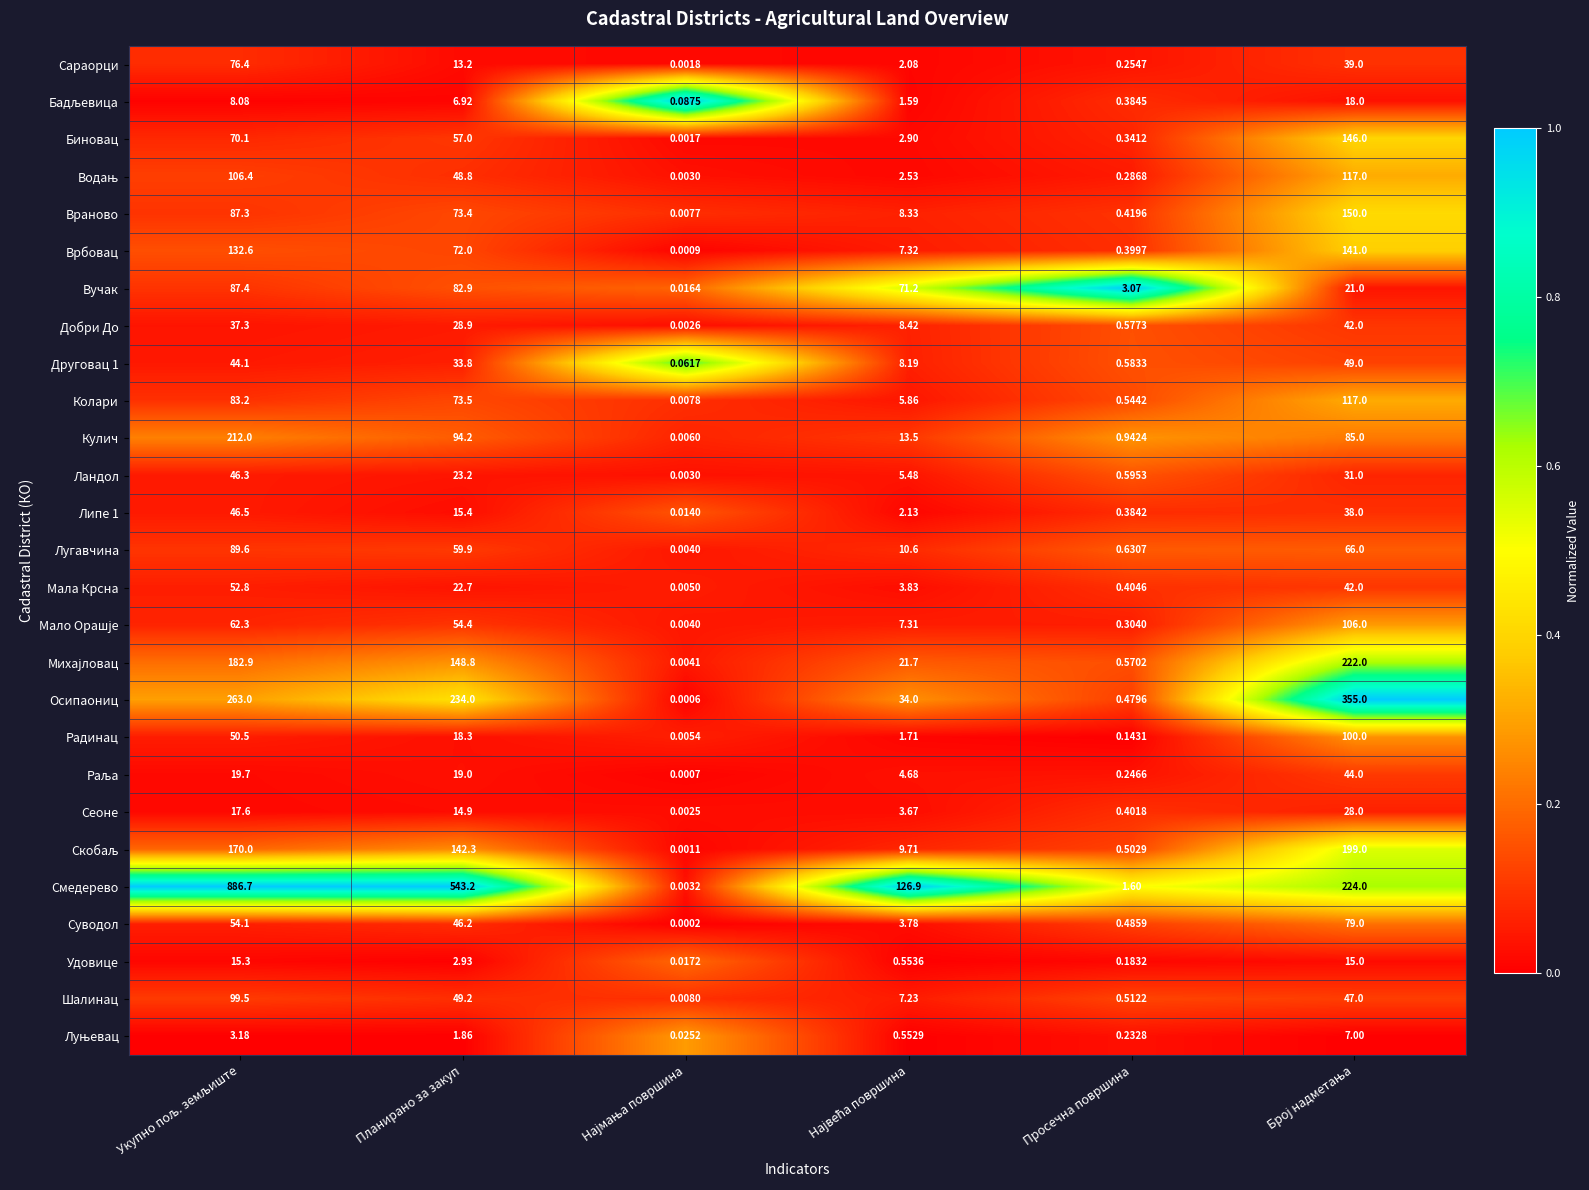

At which label is Лугавчина closest to 44?

Планирано за закуп